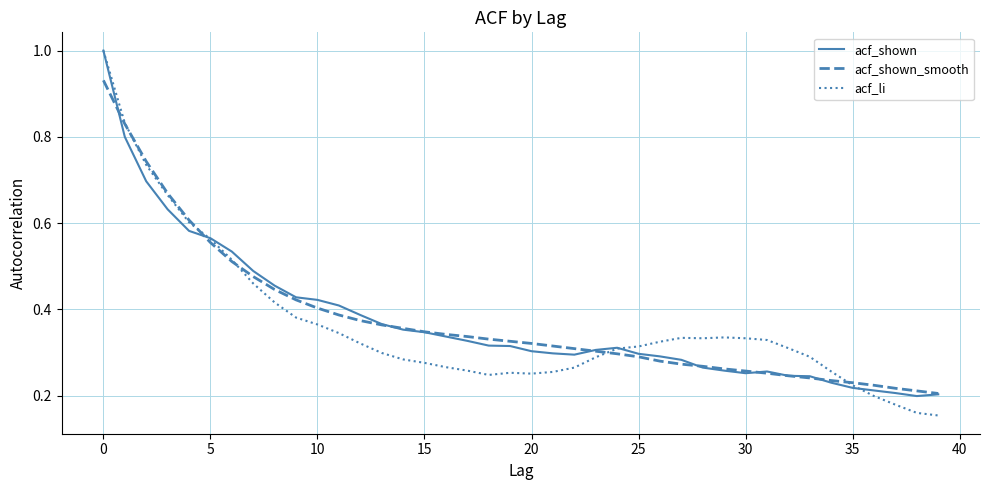

Which series has the largest range (max minus min)?

acf_li